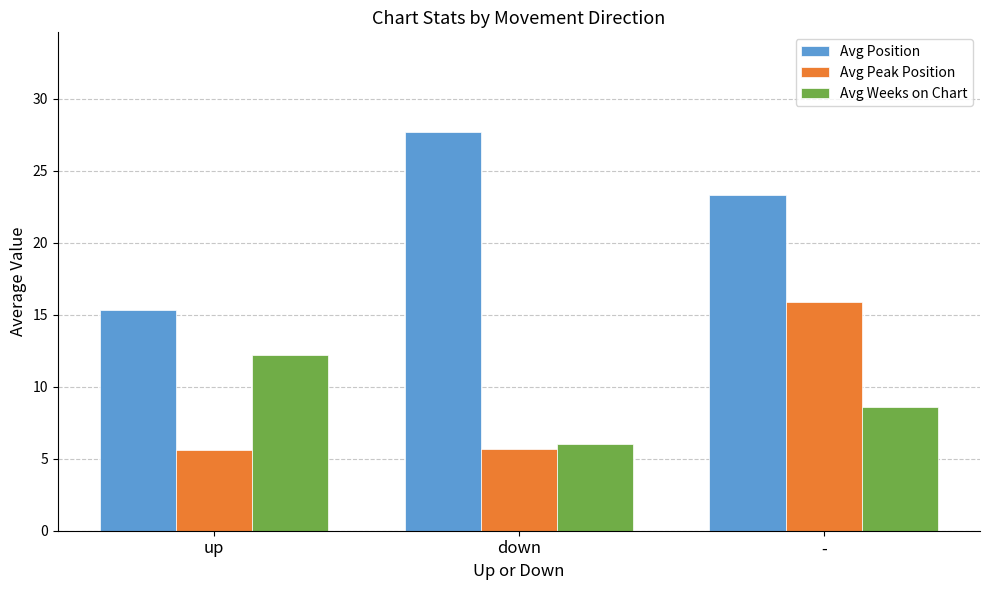

What is the value of the Avg Peak Position bar at the 1st from the left?

5.6